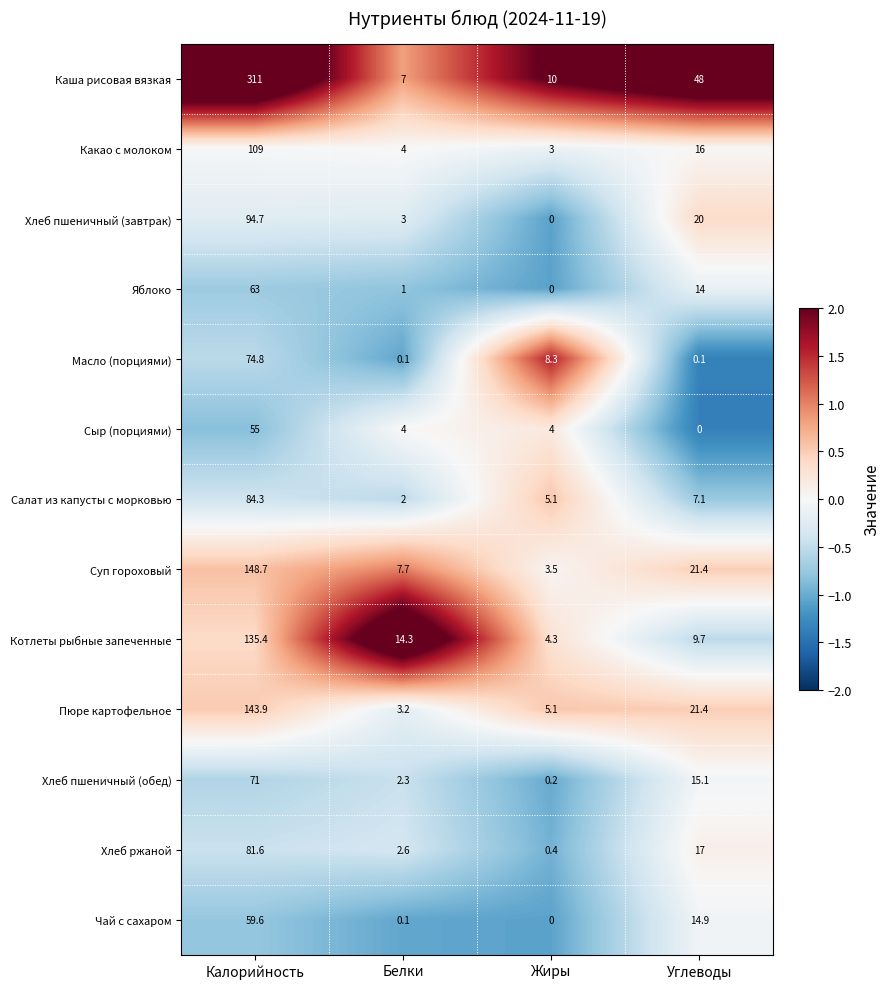

Where does the Суп гороховый series first go above 21?

Калорийность